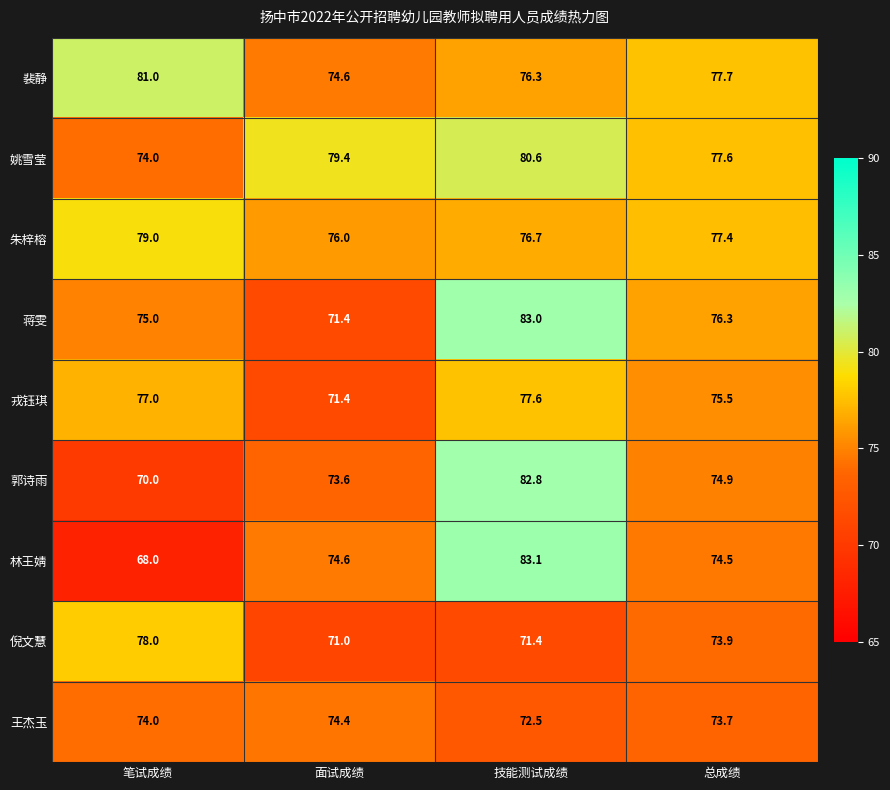

Count the number of data series in this chart.

9